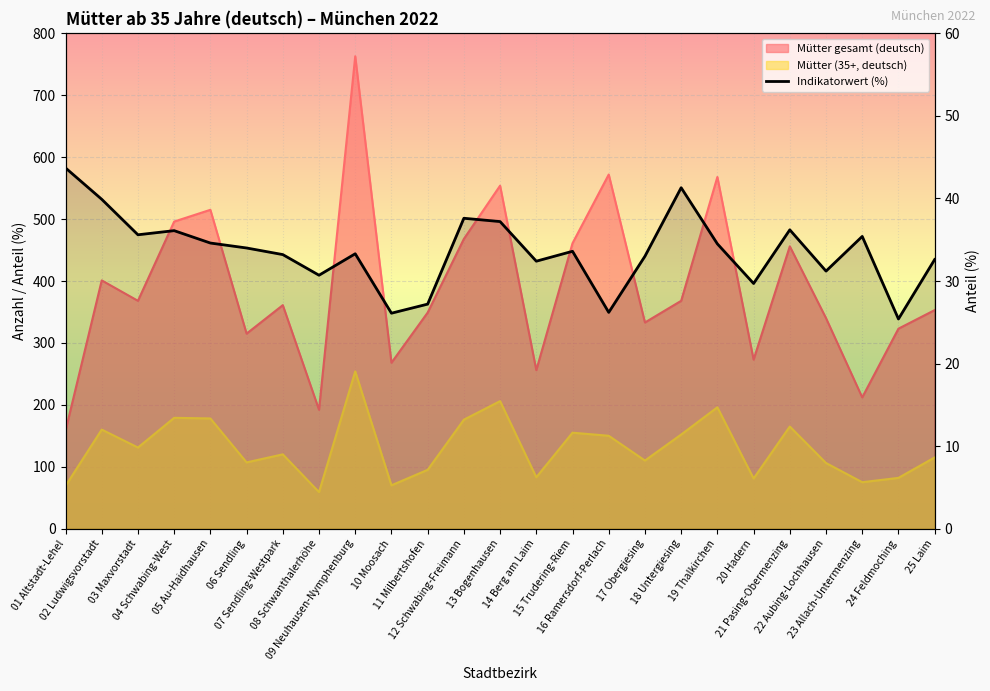

List the labels in order of value, smallest first.

24 Feldmoching, 10 Moosach, 16 Ramersdorf-Perlach, 11 Milbertshofen, 20 Hadern, 08 Schwanthalerhöhe, 22 Aubing-Lochhausen, 14 Berg am Laim, 25 Laim, 17 Obergiesing, 07 Sendling-Westpark, 09 Neuhausen-Nymphenburg, 15 Trudering-Riem, 06 Sendling, 19 Thalkirchen, 05 Au-Haidhausen, 23 Allach-Untermenzing, 03 Maxvorstadt, 04 Schwabing-West, 21 Pasing-Obermenzing, 13 Bogenhausen, 12 Schwabing-Freimann, 02 Ludwigsvorstadt, 18 Untergiesing, 01 Altstadt-Lehel